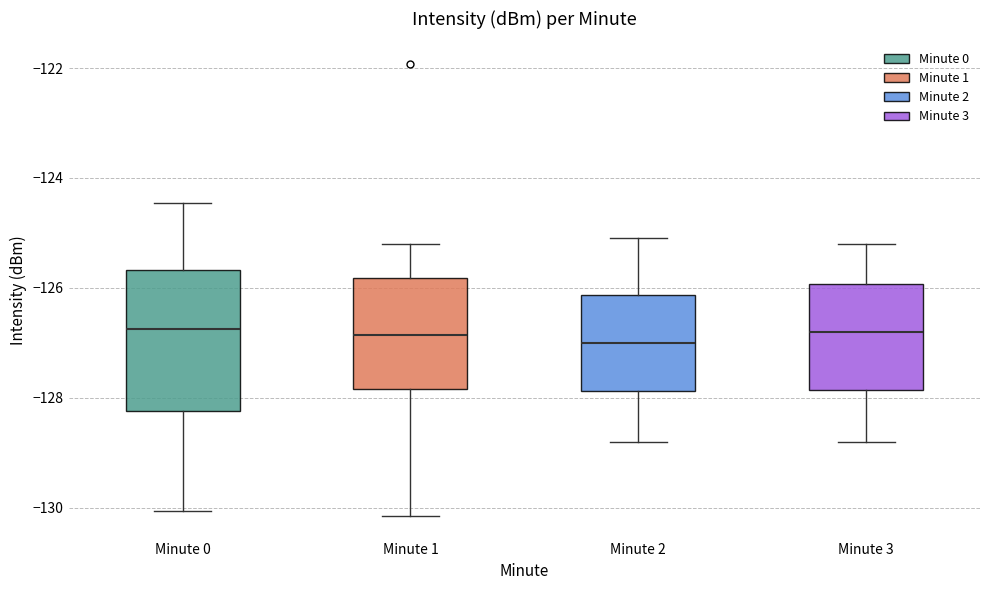

Reading left to right, transcribe this box plot: for each box, give where its median line is, the range the box spans, and where its two whiskers end, as read against the y-axis. The values are not printed on the chart, so give them approximately, as read against the axis.

Minute 0: median -126.8, box -128.2 to -125.6, whiskers -130.0 to -124.4
Minute 1: median -126.8, box -127.8 to -125.8, whiskers -130.2 to -125.2
Minute 2: median -127.0, box -127.8 to -126.2, whiskers -128.8 to -125.0
Minute 3: median -126.8, box -127.8 to -126.0, whiskers -128.8 to -125.2